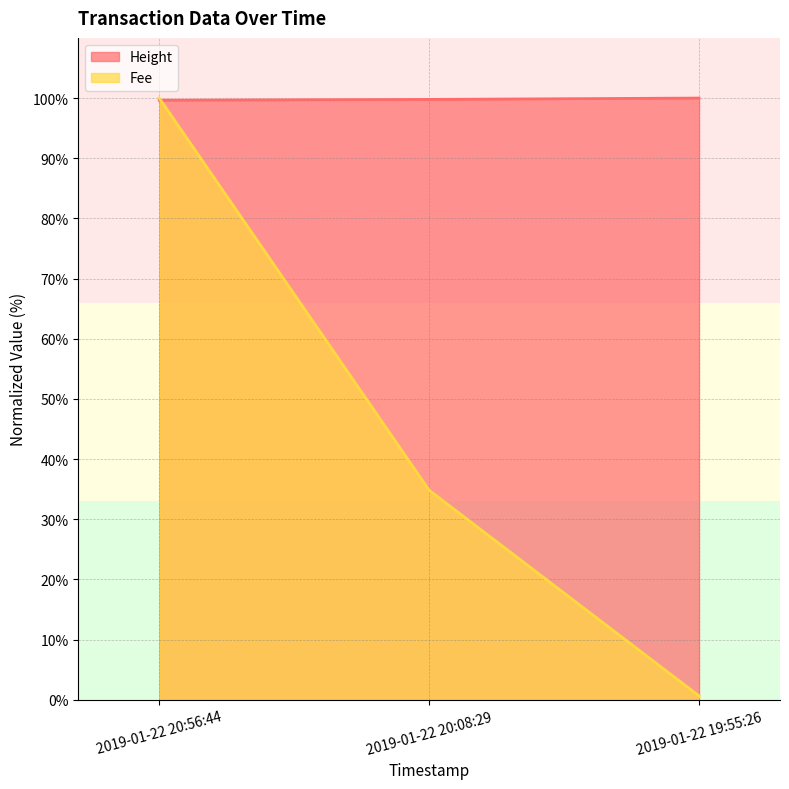

Count the number of categories in the chart.

3